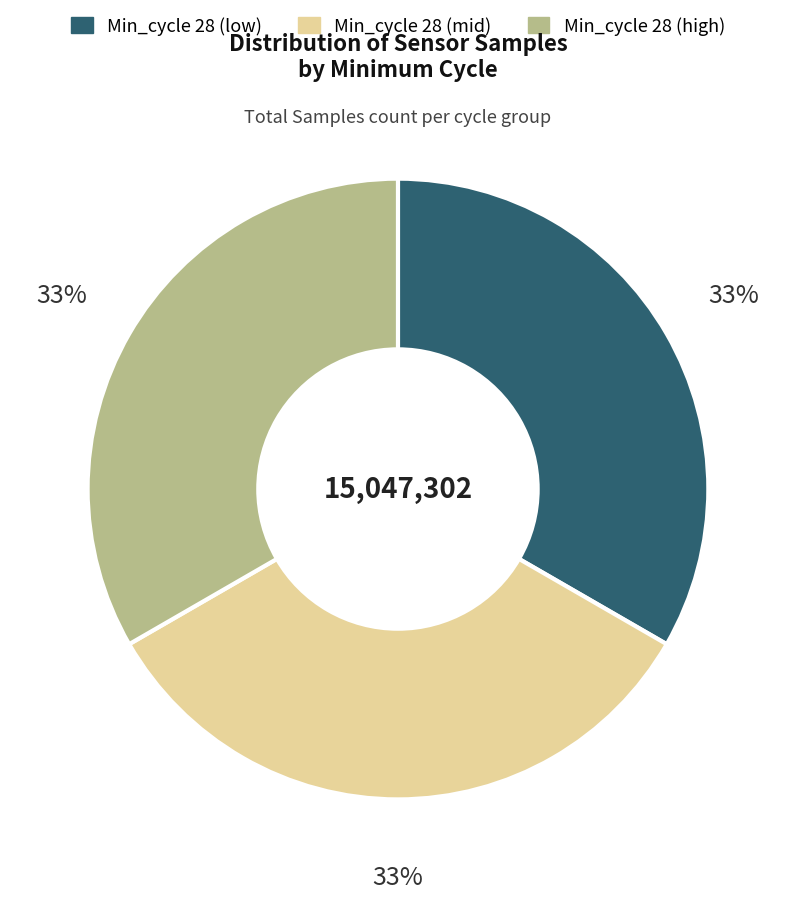

How many slices are in this pie chart?

3